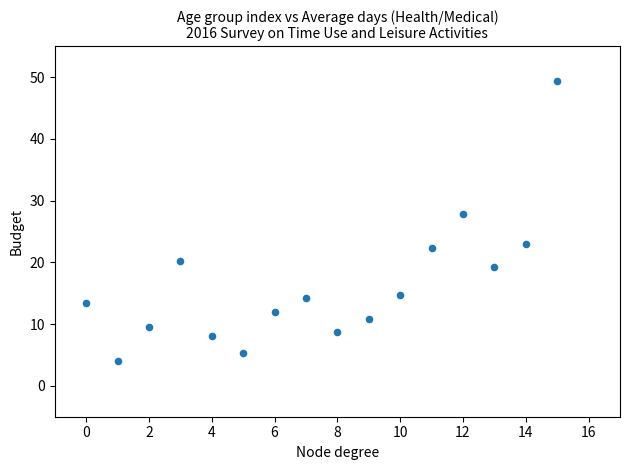

What is the range of Y values (max minus min)?

45.3